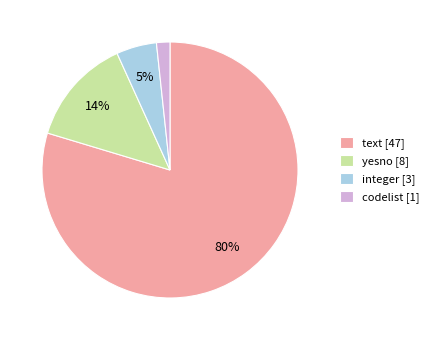

Is the sum of yesno [8] and text [47] greater than half?

Yes